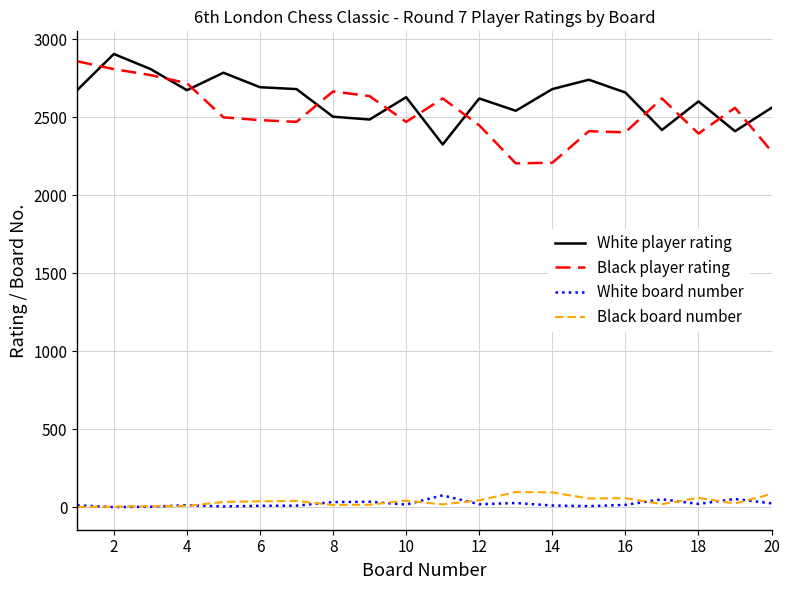

After their last crossing, which series has the higher values: Black player rating or White player rating?

White player rating